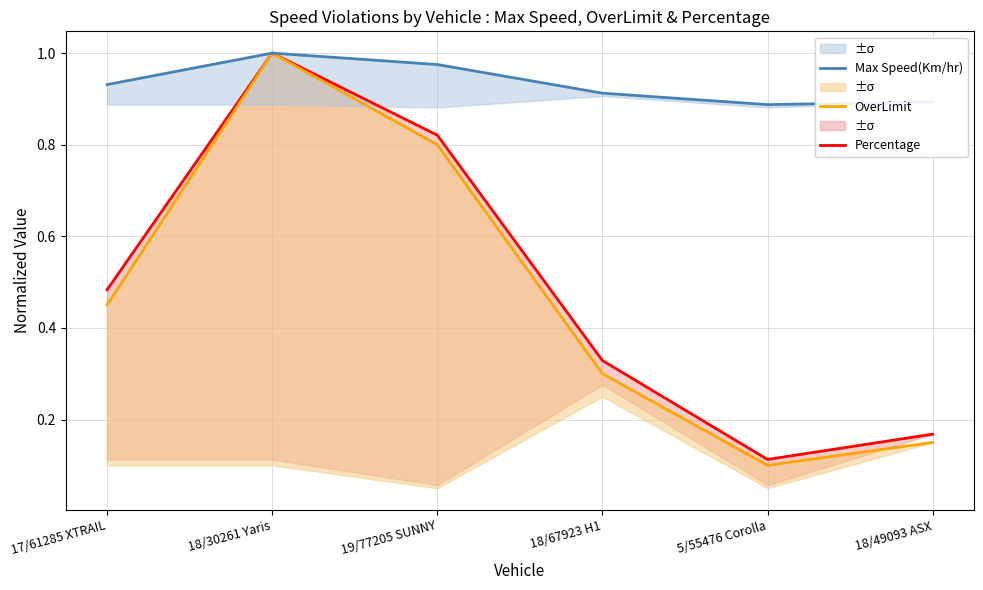

Which series changed the most between 19/77205 SUNNY and 18/49093 ASX?

Percentage